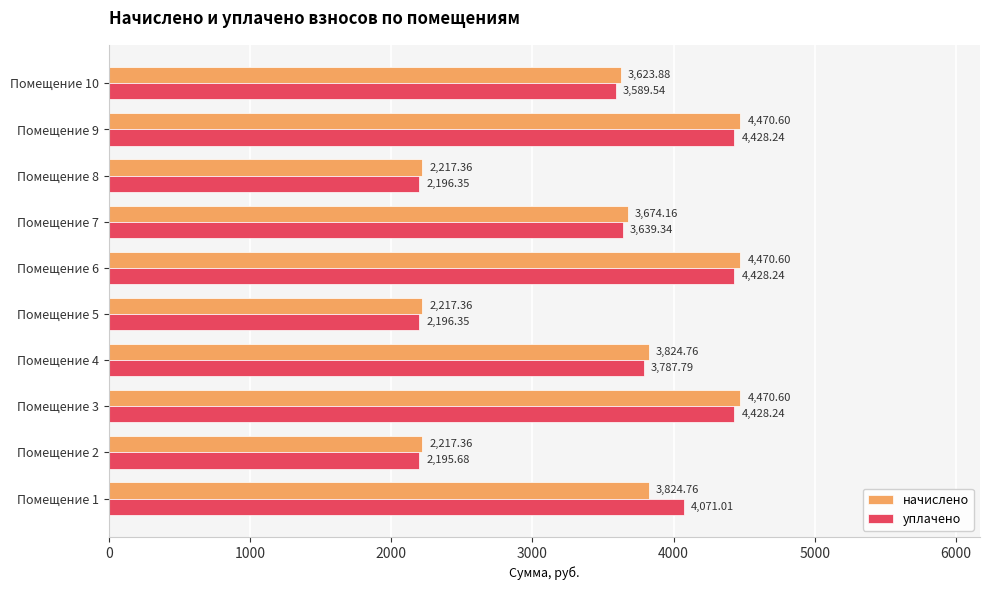

What is the spread (max minus min) of values at Помещение 4?

37.0